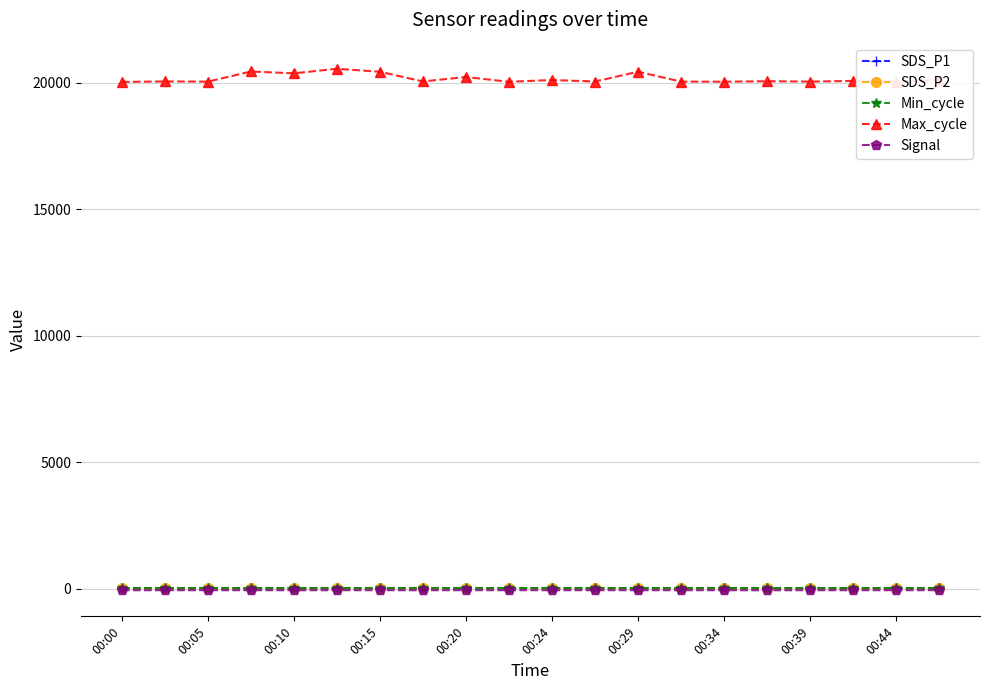

Which series has the largest range (max minus min)?

Max_cycle